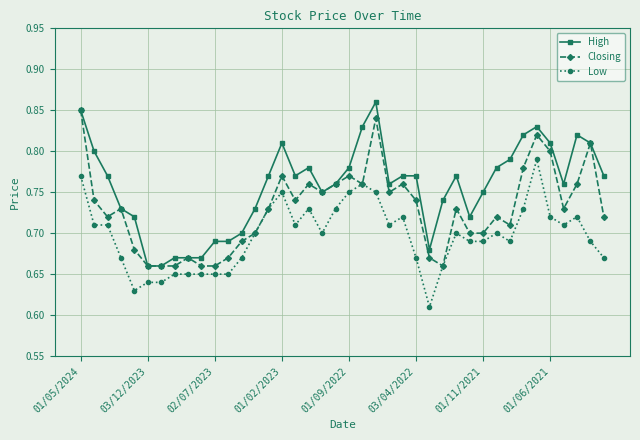

Rank the series by their average value, from highest to lowest.

High, Closing, Low